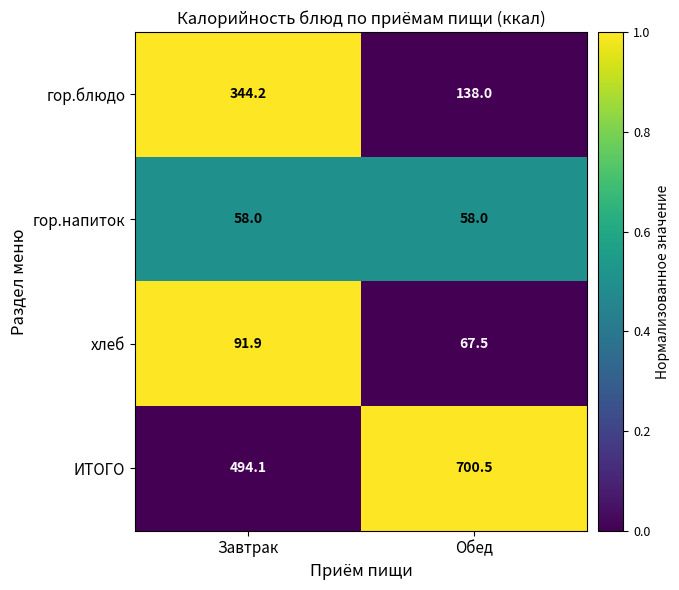

What is the average value of the хлеб series?

79.7